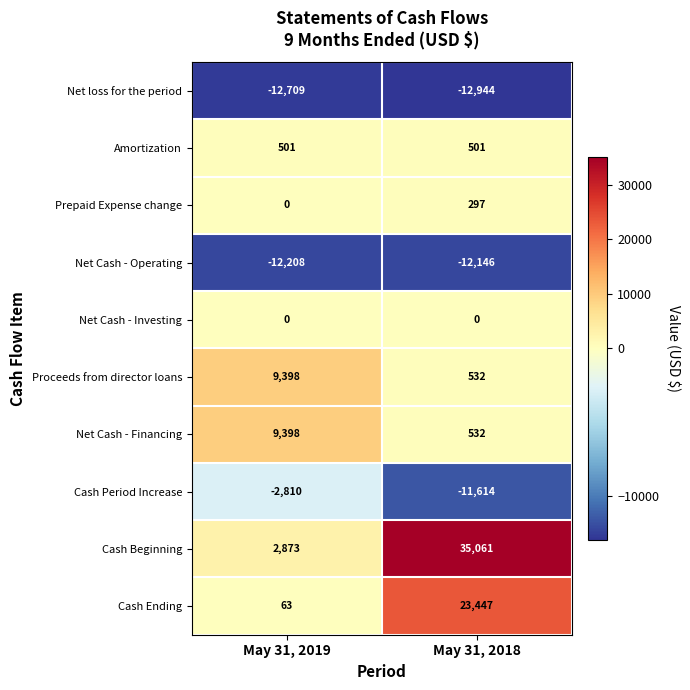

Count the number of categories in the chart.

2